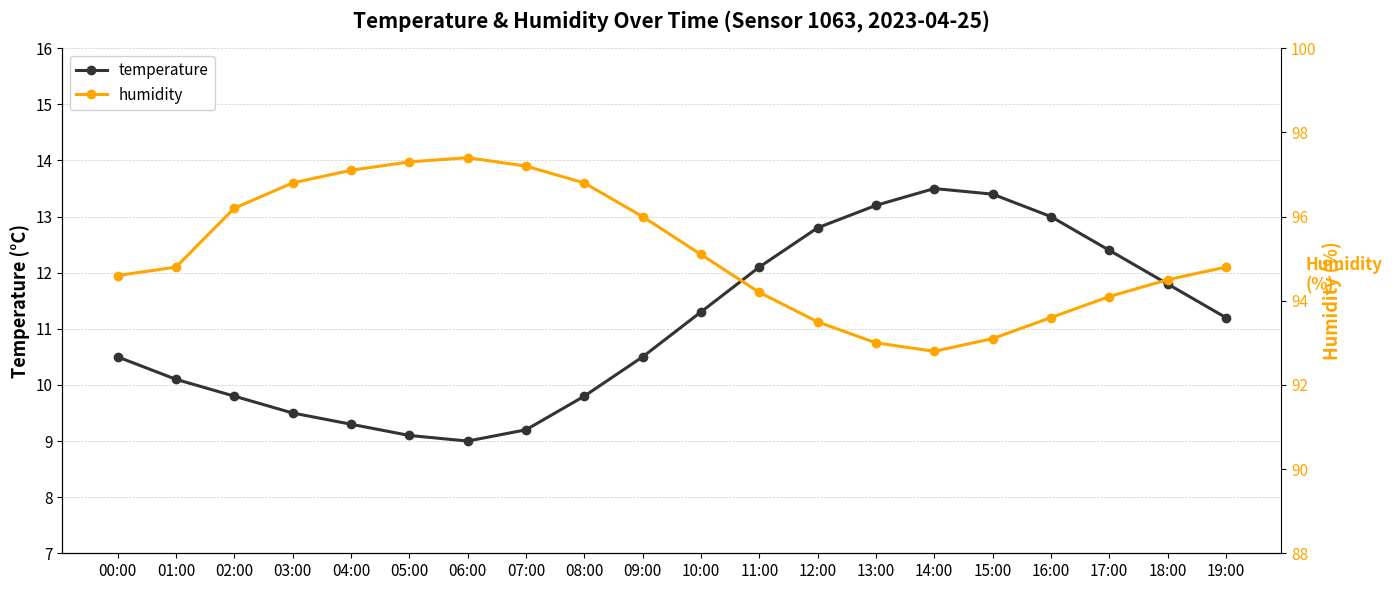

The value of temperature at 11:00 is 18.1. True or false?

False